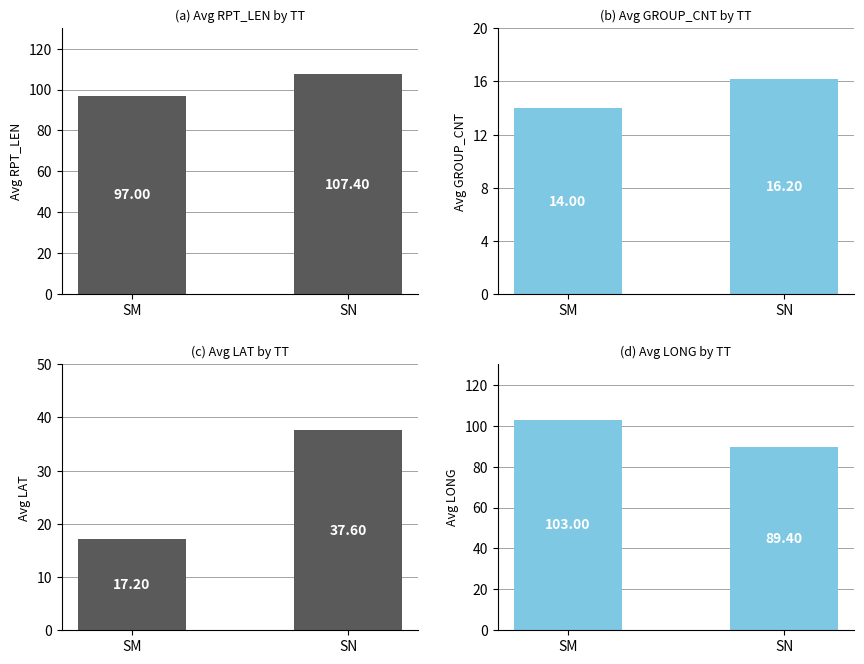

What is the highest value of the Avg GROUP_CNT series?

16.2